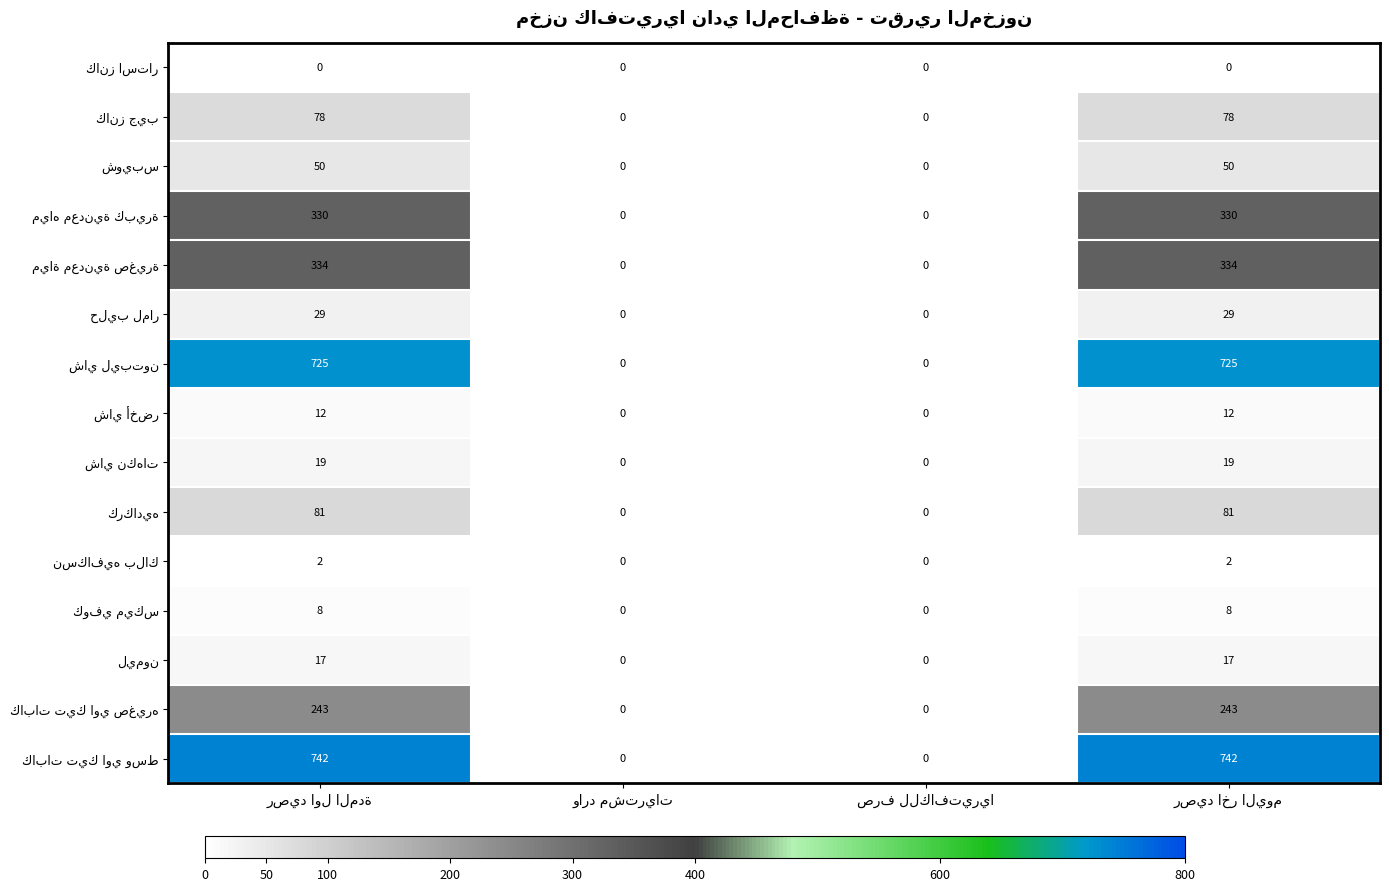

What is the greatest value displayed?

742